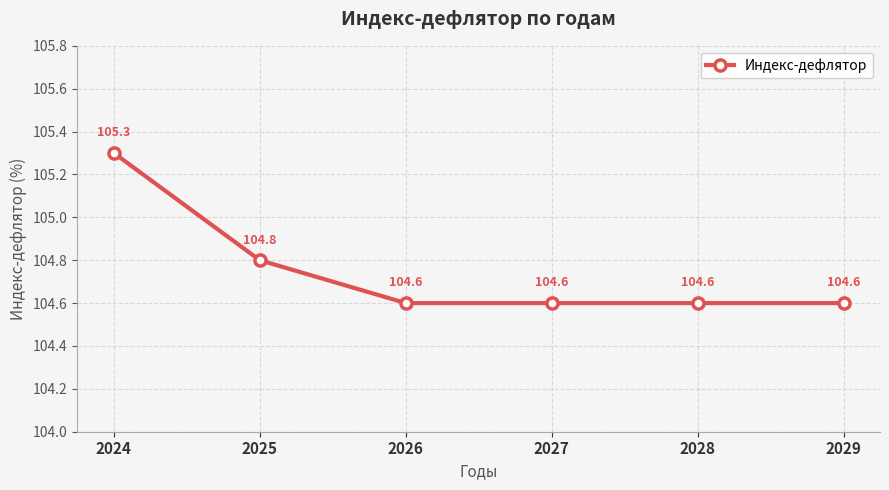

How many values are between 104 and 105?

5